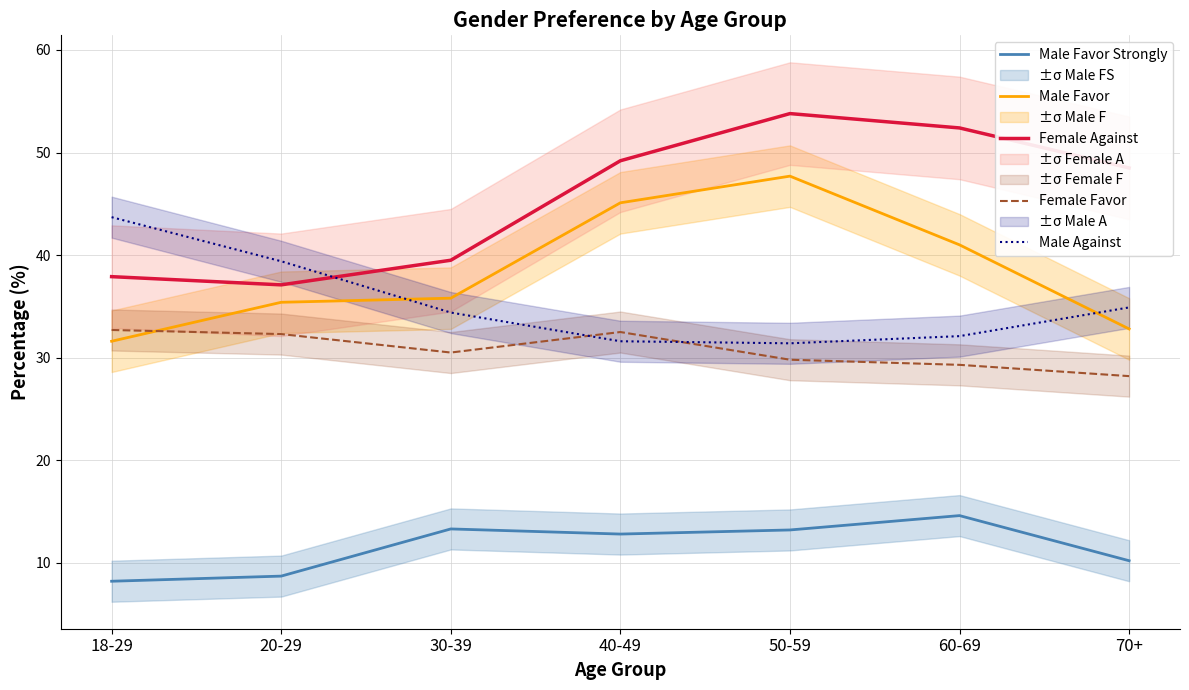

The Female Against series shows 19.1 at 50-59. True or false?

False